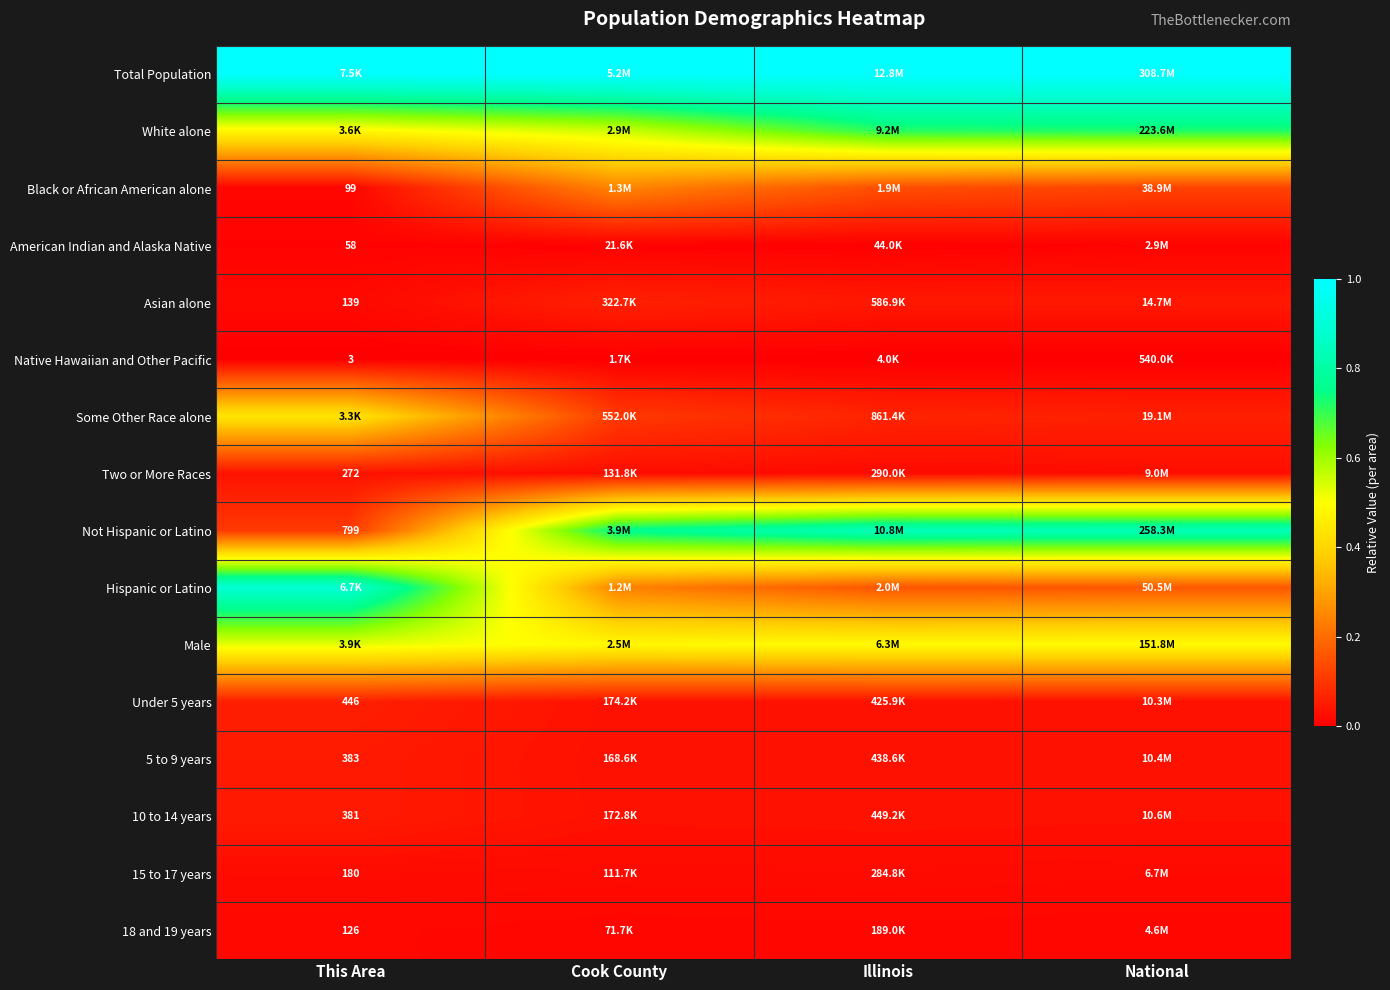

Is the value of White alone at Cook County greater than the value of Two or More Races at This Area?

Yes